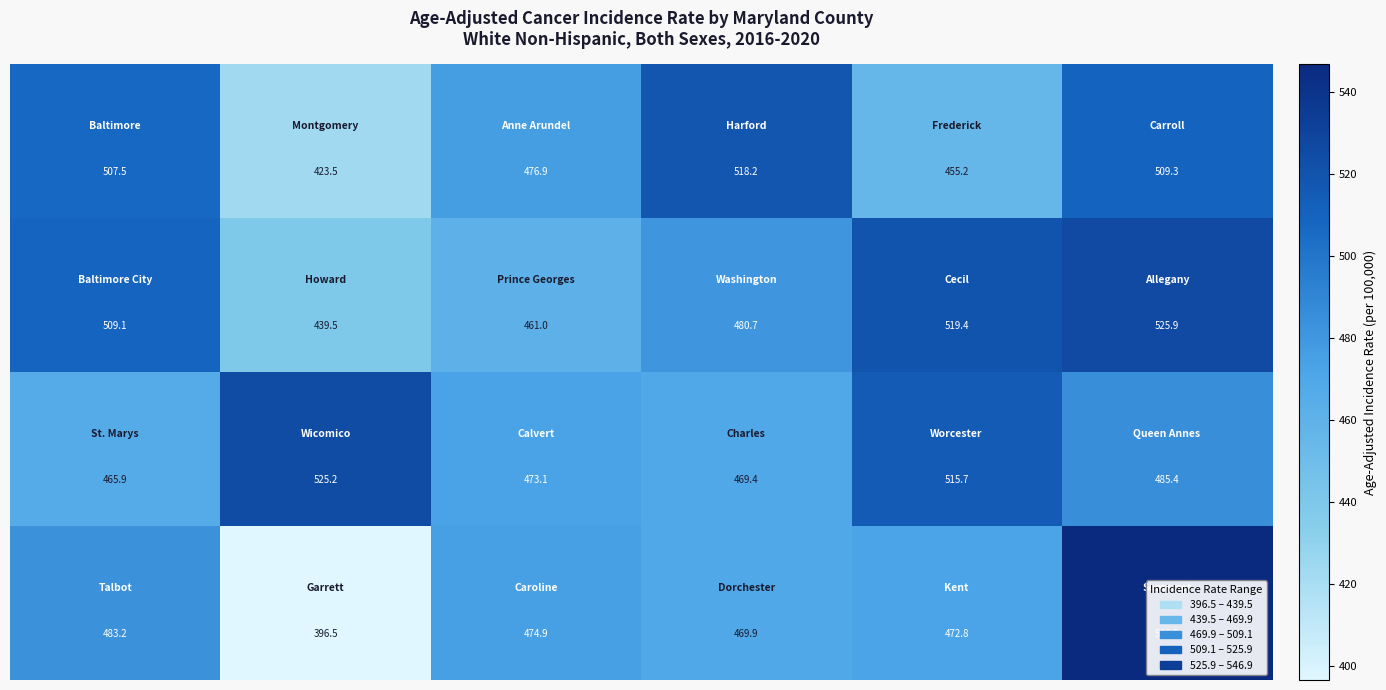

What is the maximum value shown in the chart?

546.9